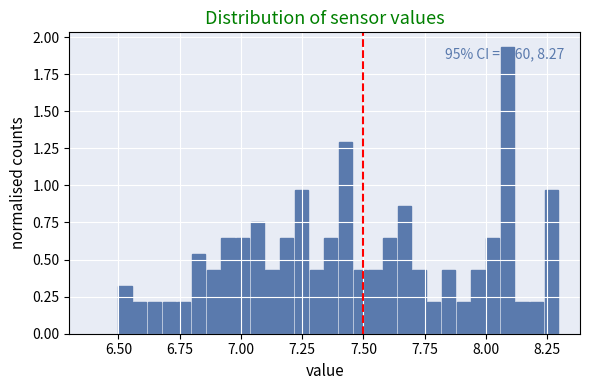

Read against the x-axis, roughly where is the centre of the tallest bar?

8.10